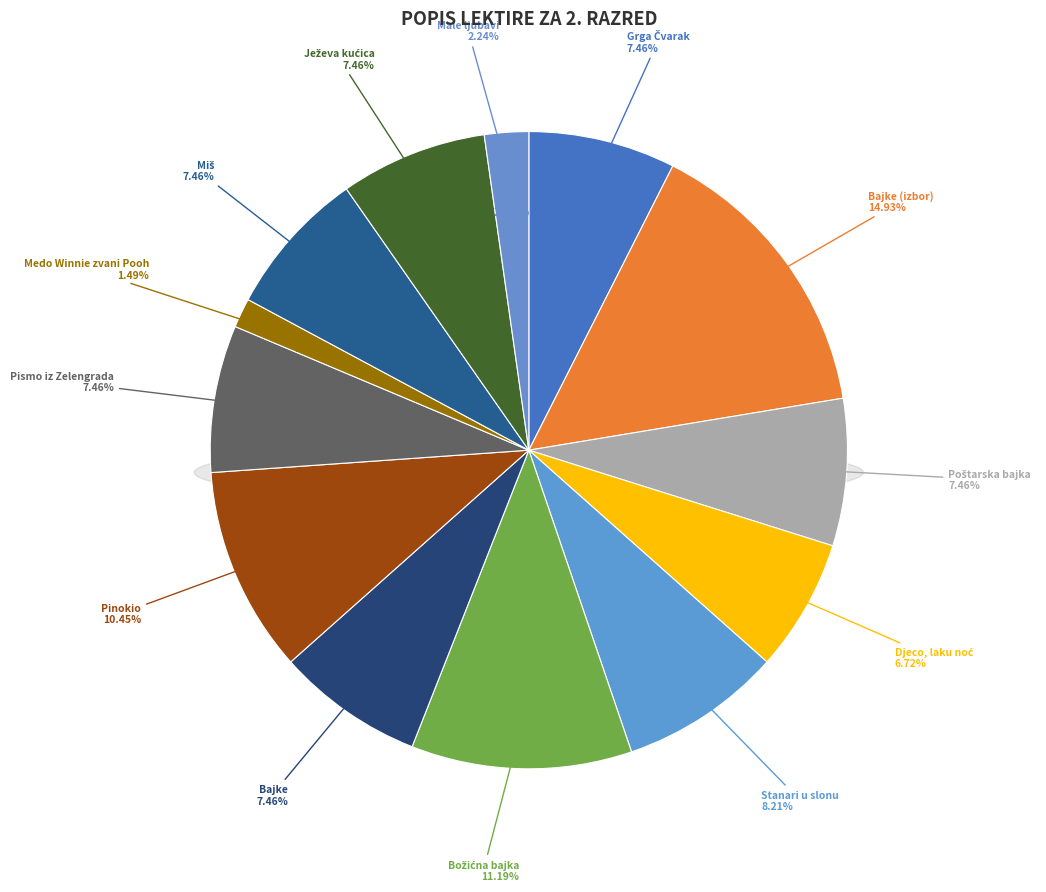

What percentage is the Pismo iz Zelengrada slice, to the nearest percent?

7%